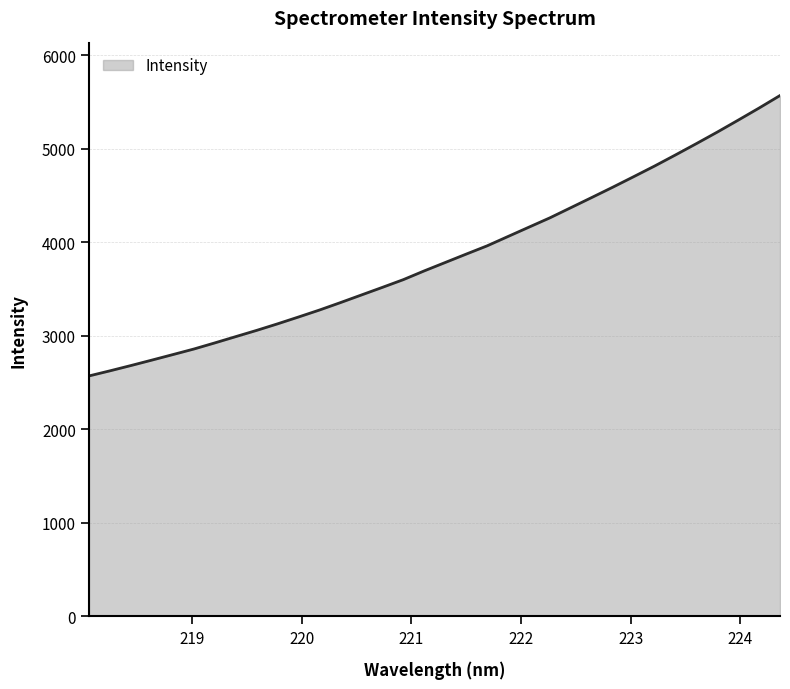

What is the difference between the maximum and minimum values?

2998.7